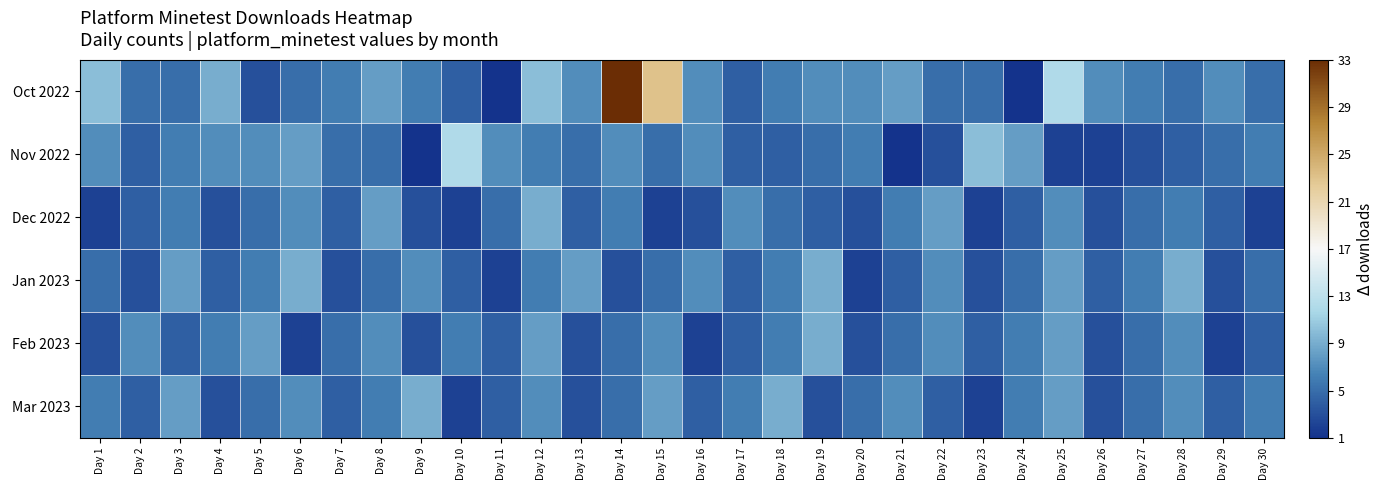

How many categories are shown in the chart?

30